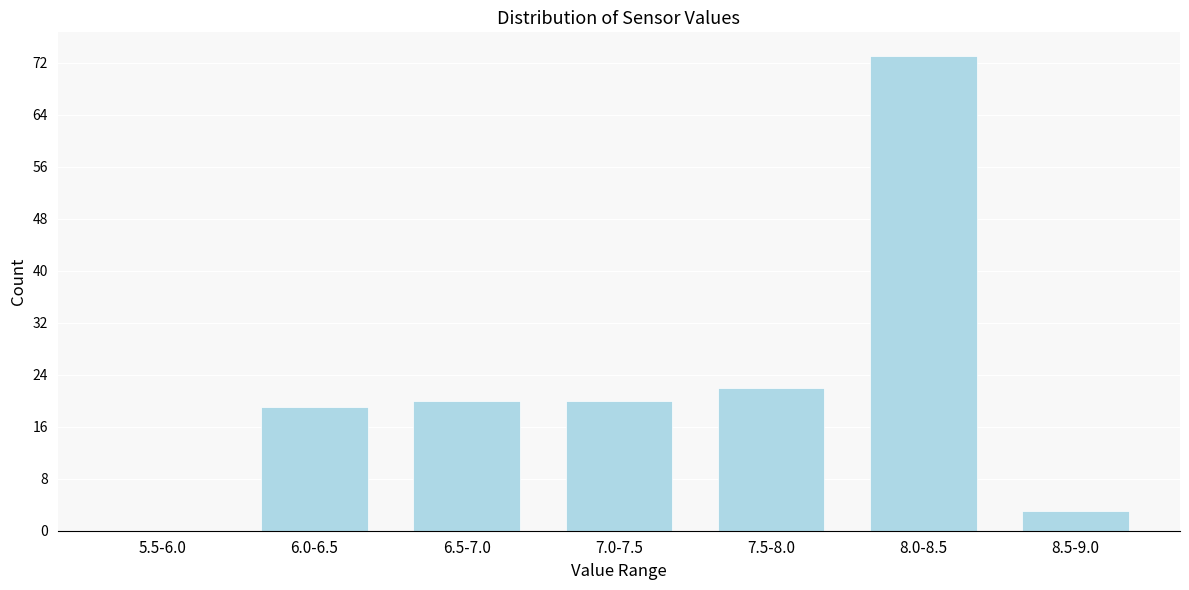

Reading left to right, what are all the values shown in this chart?

5.5-6.0=0	6.0-6.5=19	6.5-7.0=20	7.0-7.5=20	7.5-8.0=22	8.0-8.5=73	8.5-9.0=3